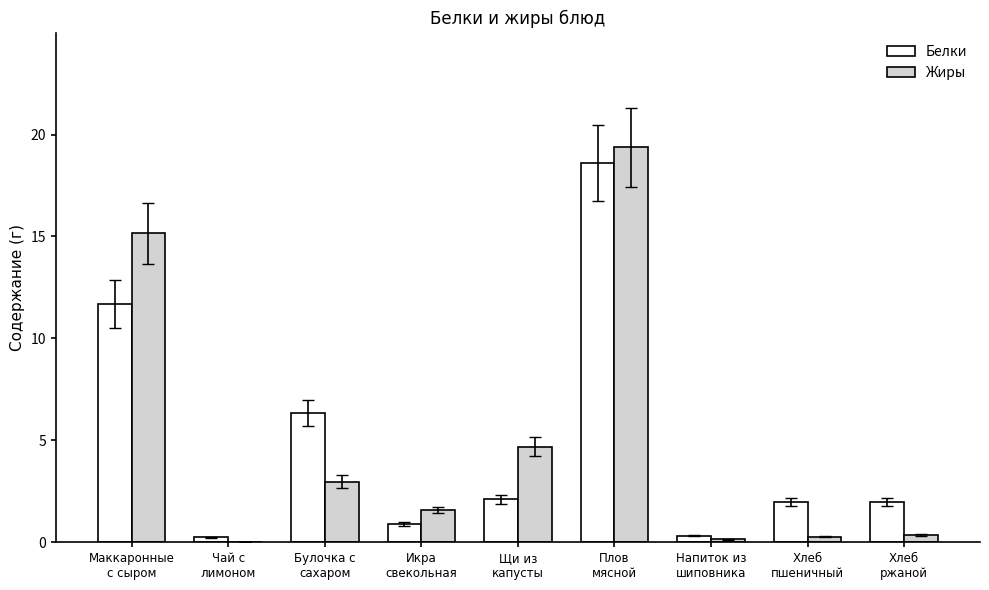

What is the sum of all Белки values?

44.2